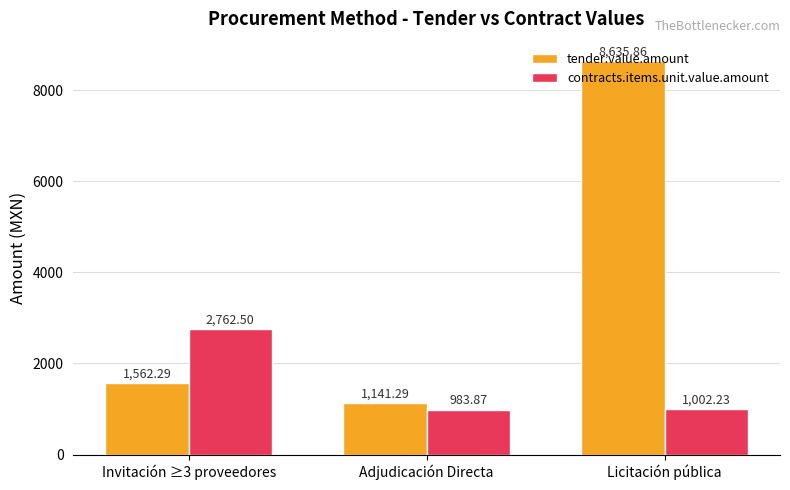

At how many categories does at least one series exceed 3382?

1